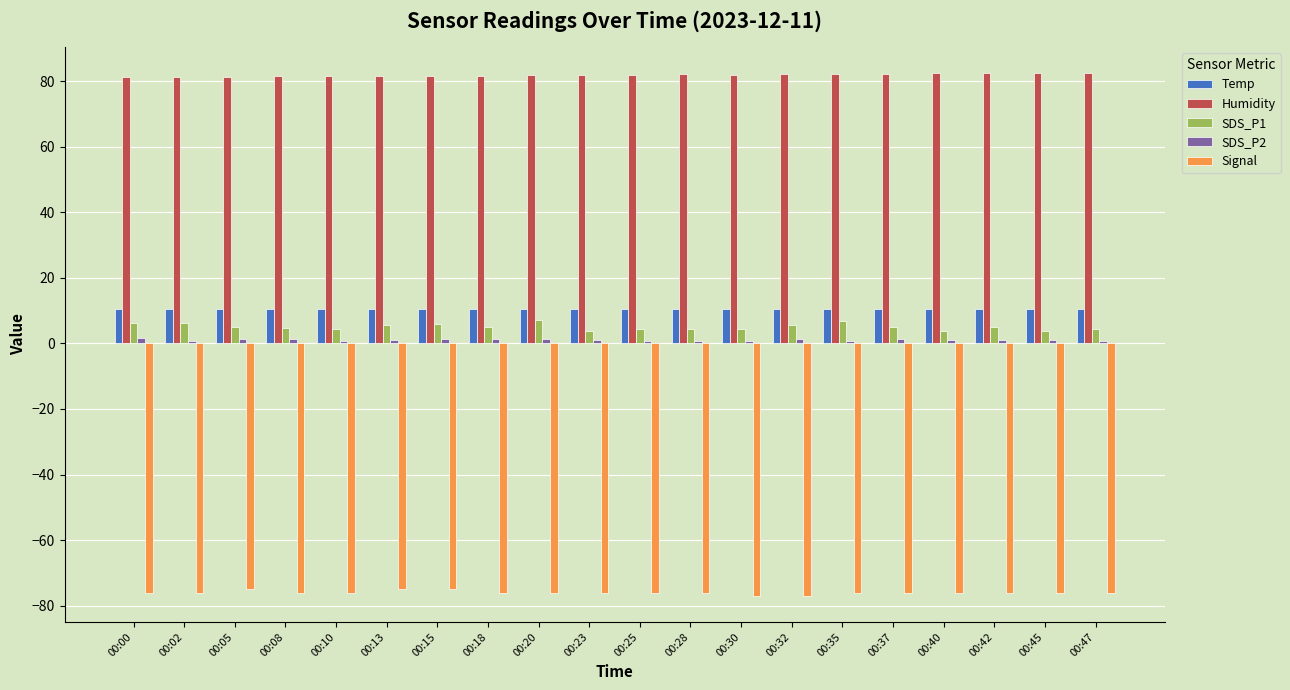

How many bars are there in total?

100